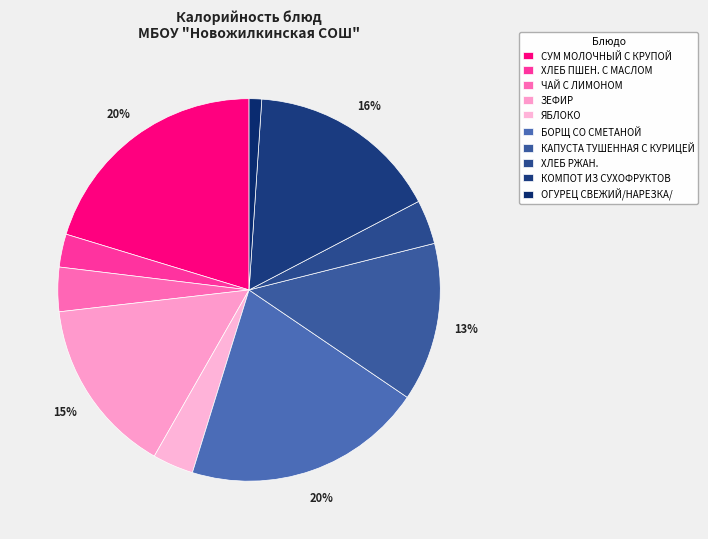

Rank the categories by value from lowest to highest.

ОГУРЕЦ СВЕЖИЙ/НАРЕЗКА/, ХЛЕБ ПШЕН. С МАСЛОМ, ЯБЛОКО, ЧАЙ С ЛИМОНОМ, ХЛЕБ РЖАН., КАПУСТА ТУШЕННАЯ С КУРИЦЕЙ, ЗЕФИР, КОМПОТ ИЗ СУХОФРУКТОВ, СУМ МОЛОЧНЫЙ С КРУПОЙ, БОРЩ СО СМЕТАНОЙ